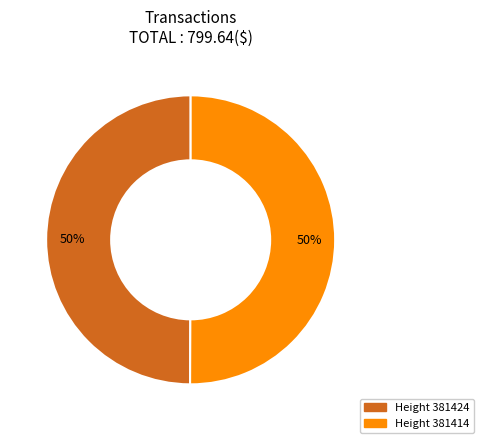

To the nearest percent, what is the average slice percentage?

50%